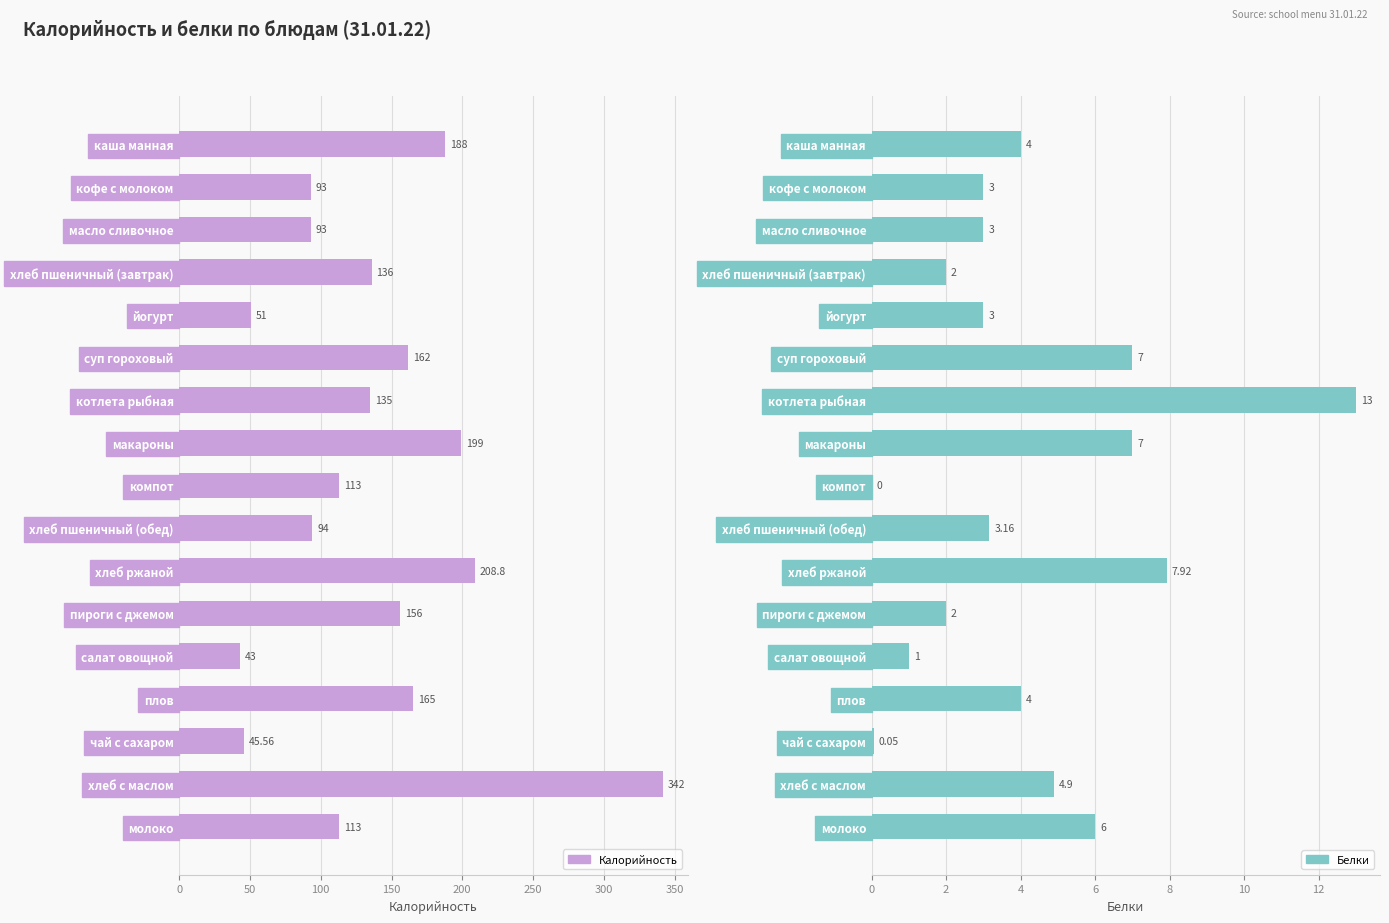

What is the average value of the Белки series?

4.2